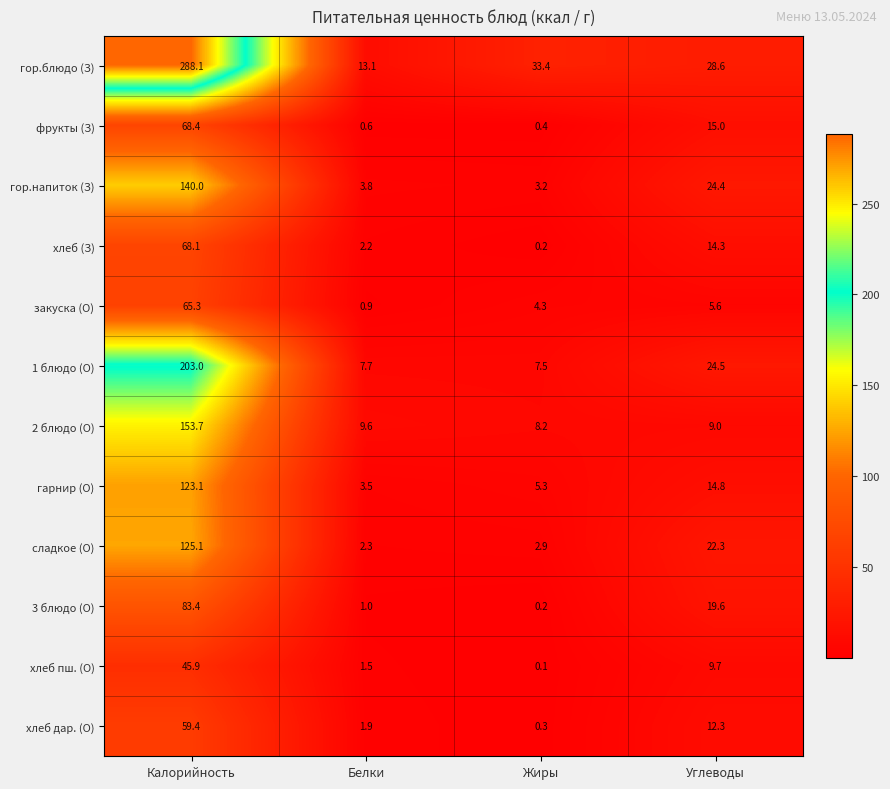

True or false: 2 блюдо (О) has a value of 153.7 at Калорийность.

True